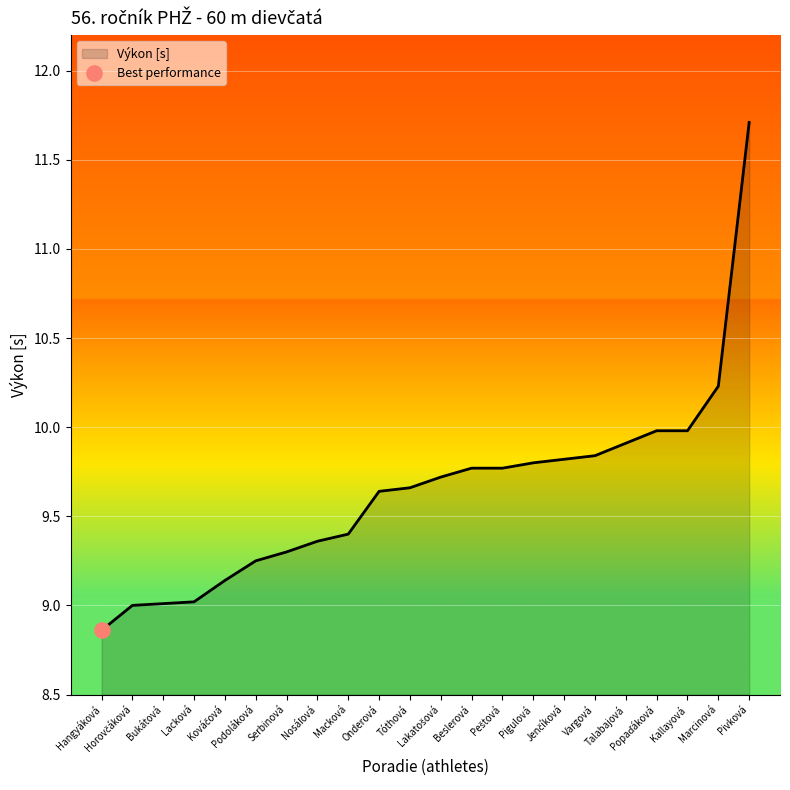

Between Marcinová and Vargová, which is larger?

Marcinová